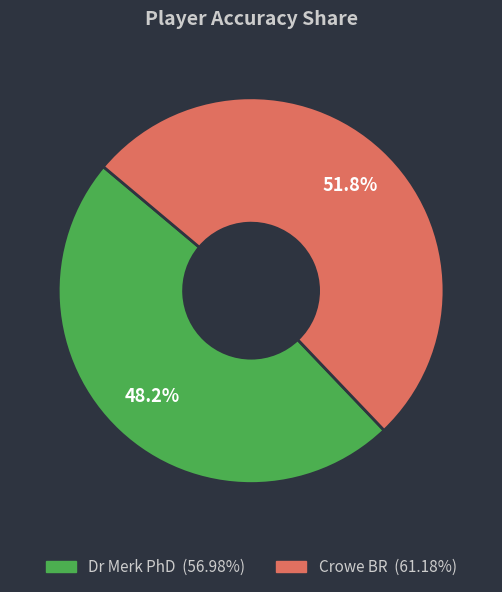

Does Dr Merk PhD account for over 50% of the chart?

No